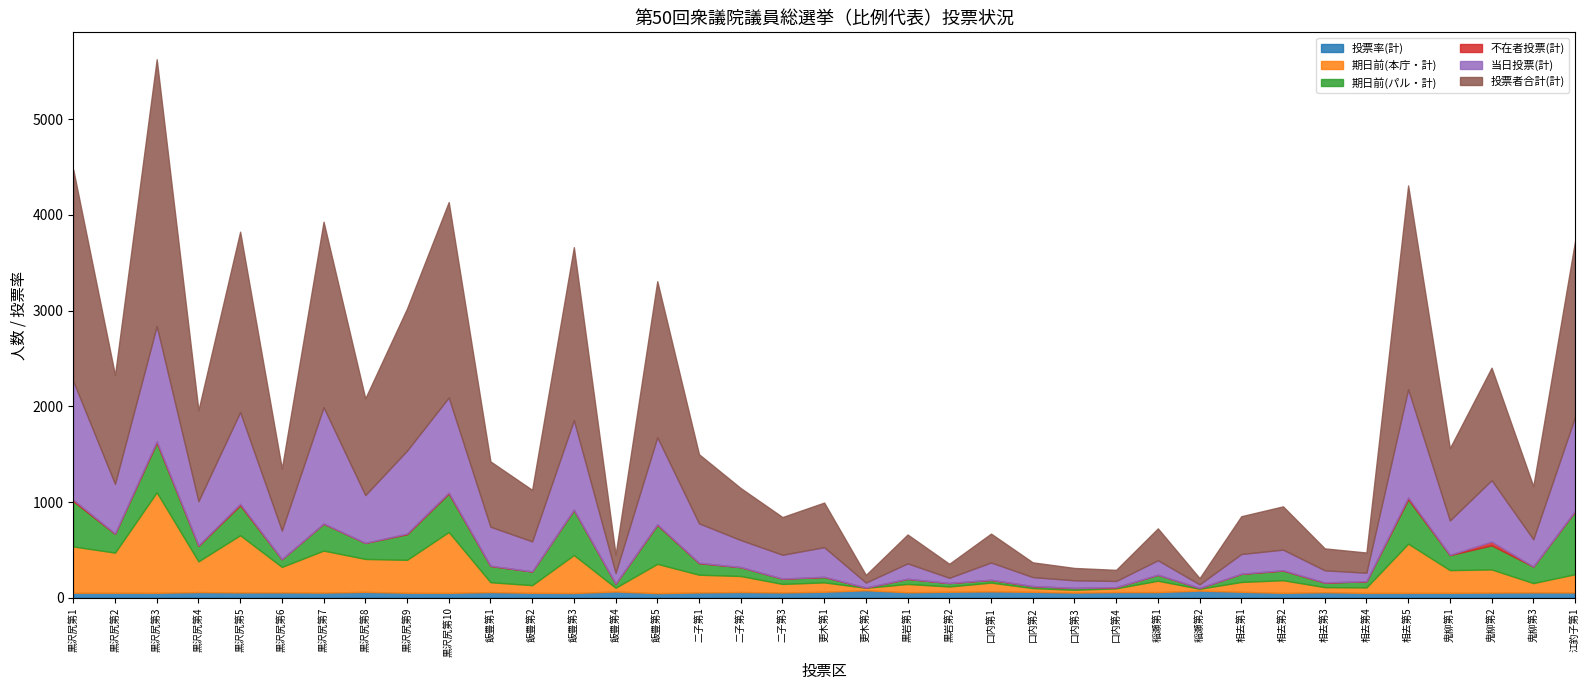

At how many categories does at least one series exceed 272?

28